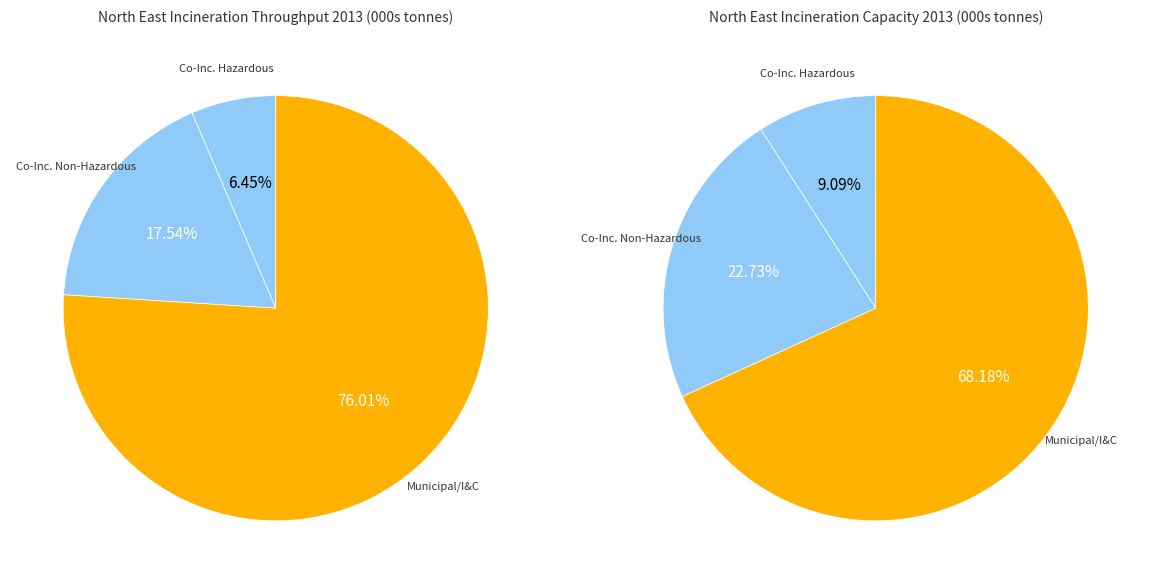

Rank the series at Co-Incineration of Non Hazardous Waste from highest to lowest value.

Capacity, Throughput